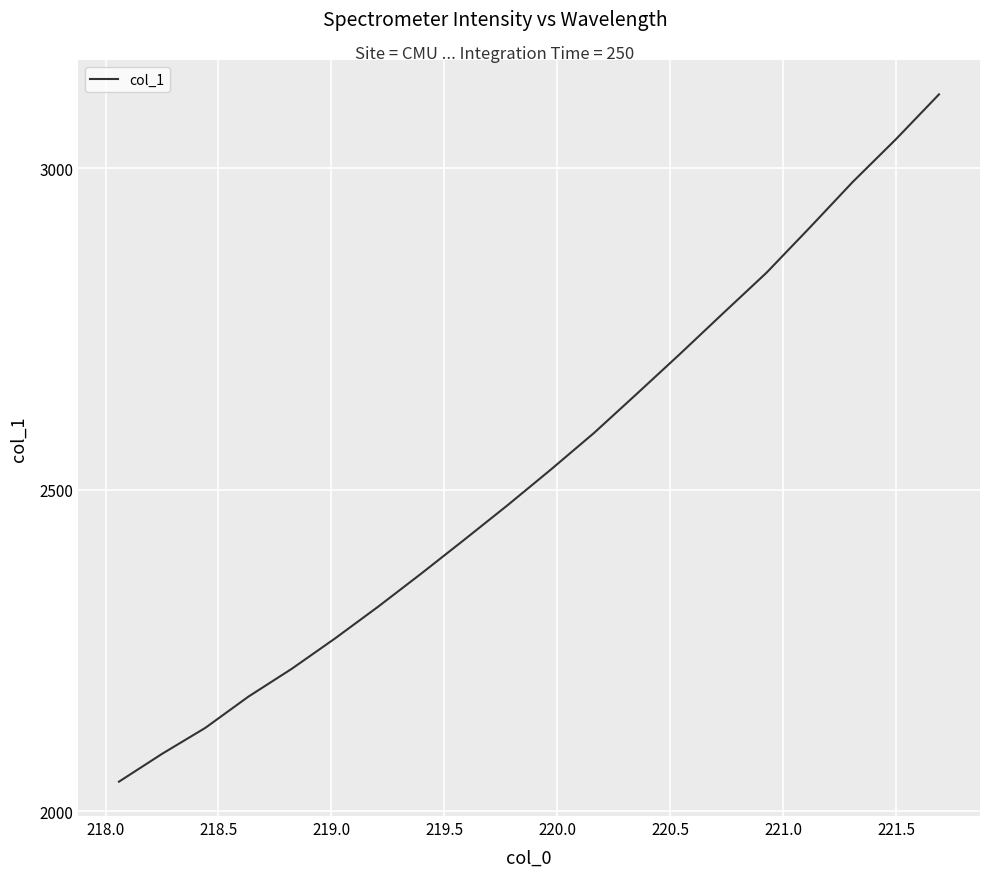

What is the difference between the maximum and minimum values?

1068.3